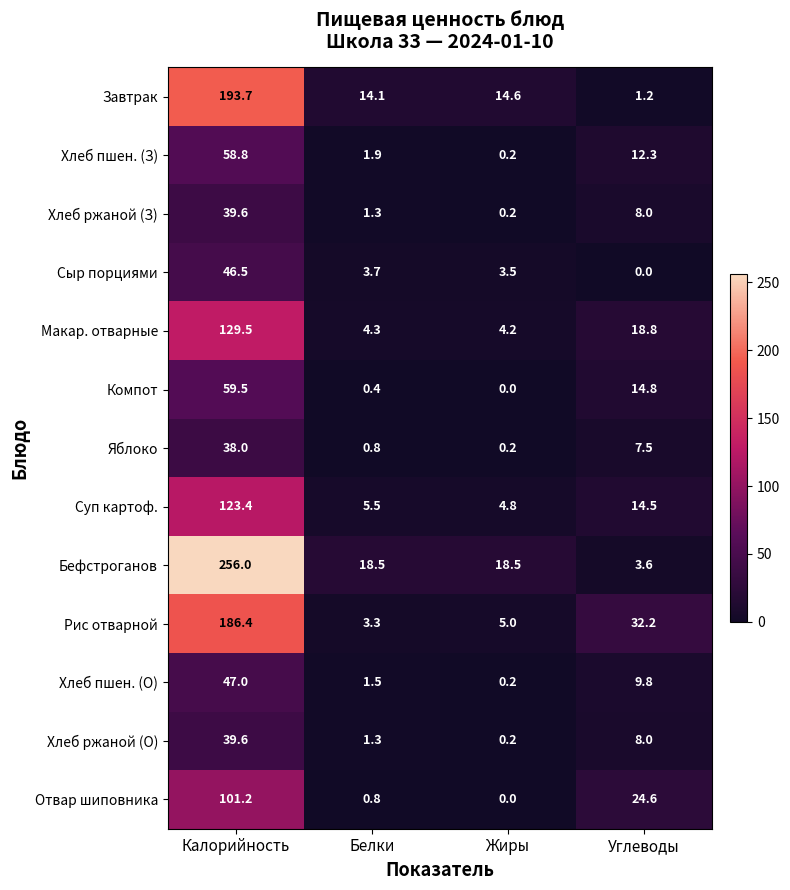

Where does the Бефстроганов series first go above 18?

Калорийность